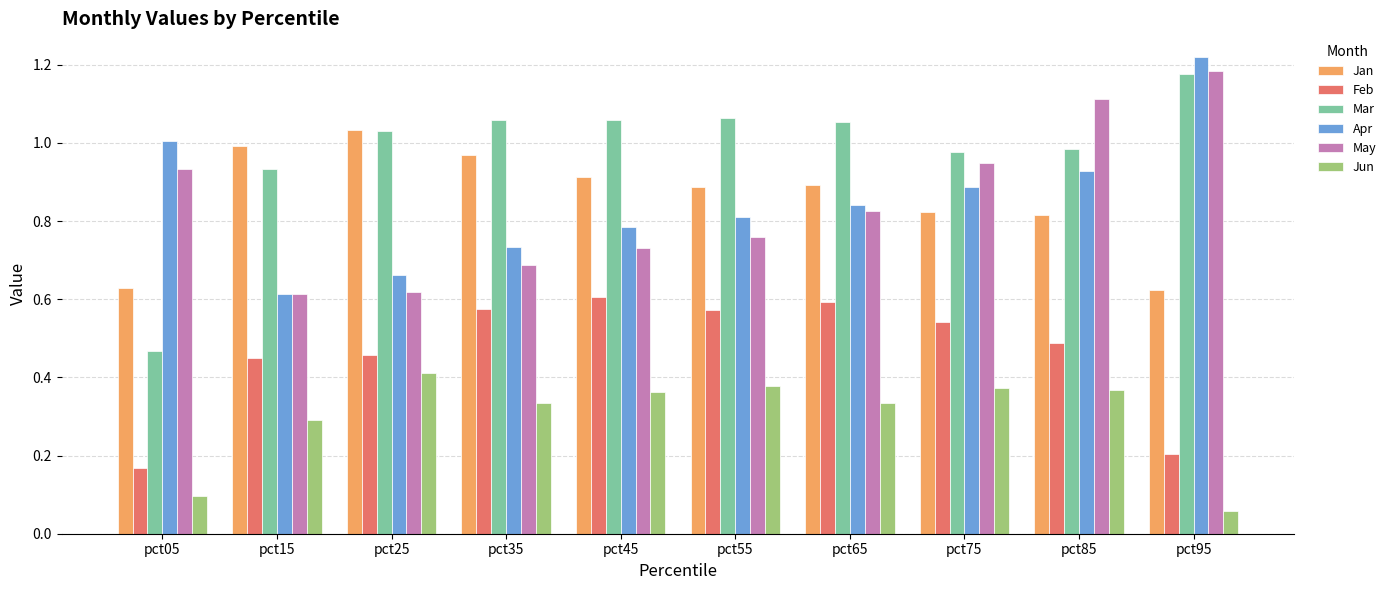

What is the sum of all Mar values?

9.8